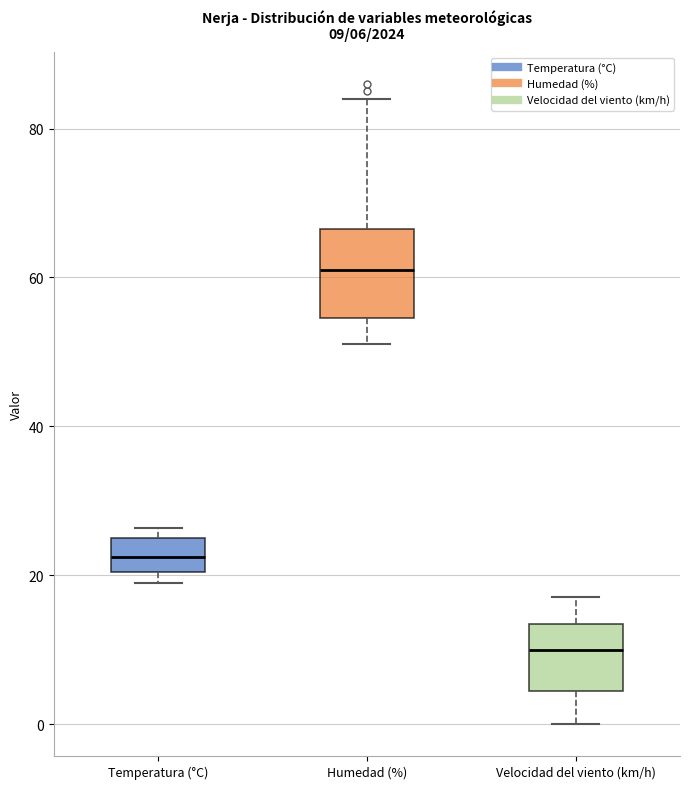

Which box has the highest median line?

Humedad (%)